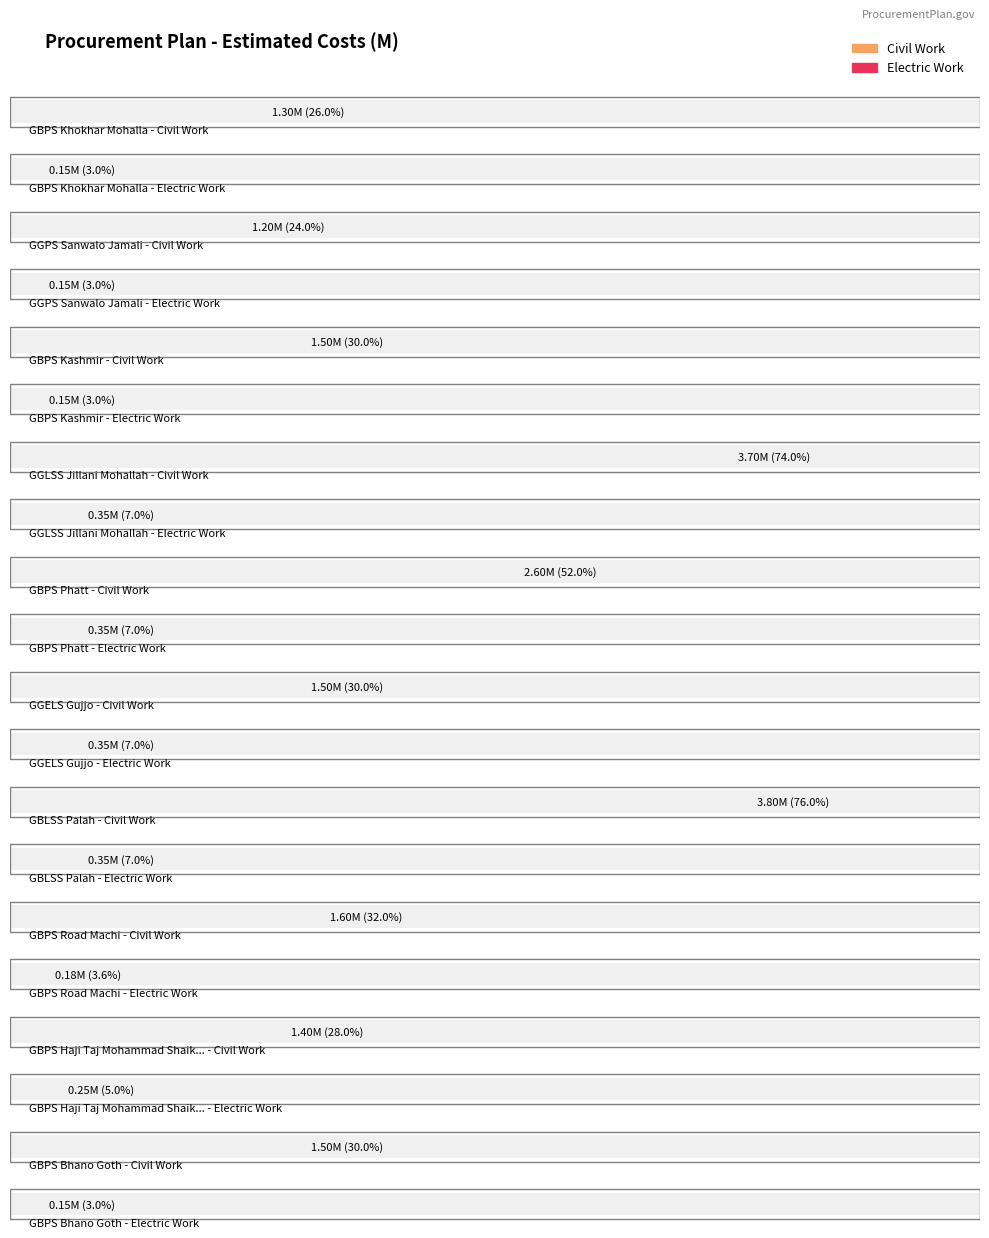

Reading left to right, list all the values displayed in this chart.

Civil Work: GBPS Khokhar Mohalla=1.3	GGPS Sanwalo Jamali=1.2	GBPS Kashmir=1.5	GGLSS Jillani Mohallah=3.7	GBPS Phatt=2.6	GGELS Gujjo=1.5	GBLSS Palah=3.8	GBPS Road Machi=1.6	GBPS Haji Taj Mohammad Shaikh=1.4	GBPS Bhano Goth=1.5
Electric Work: GBPS Khokhar Mohalla=0.1	GGPS Sanwalo Jamali=0.1	GBPS Kashmir=0.1	GGLSS Jillani Mohallah=0.3	GBPS Phatt=0.3	GGELS Gujjo=0.3	GBLSS Palah=0.3	GBPS Road Machi=0.2	GBPS Haji Taj Mohammad Shaikh=0.2	GBPS Bhano Goth=0.1